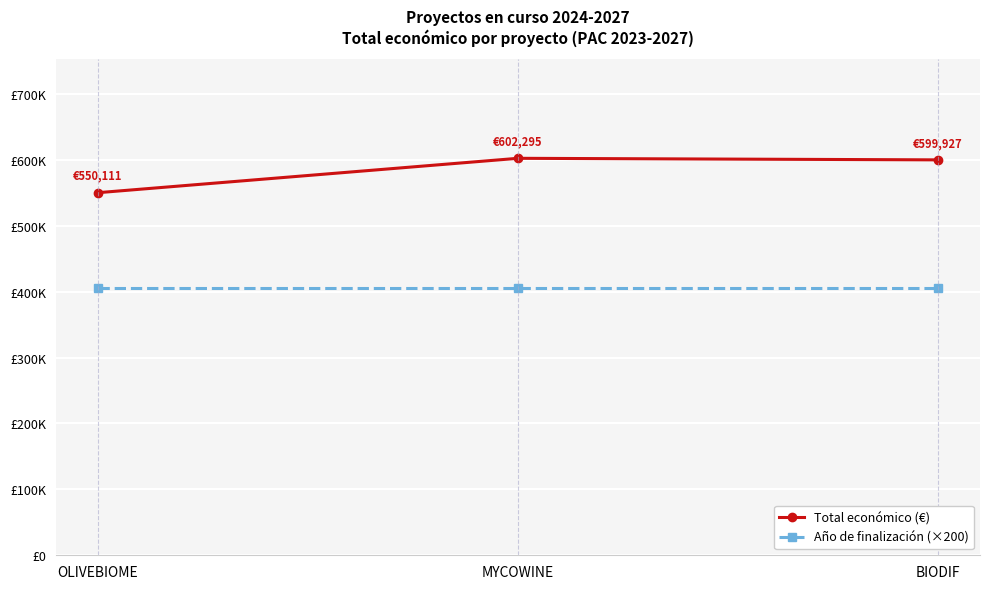

Rank the series by their average value, from lowest to highest.

Año de finalización (×200), Total económico (€)